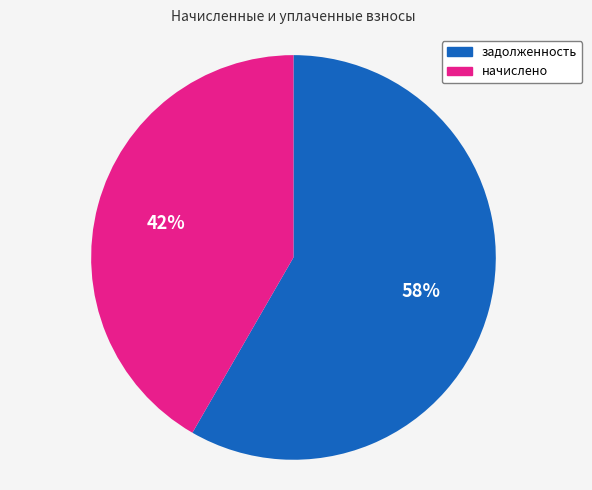

Is there a majority slice in this chart?

Yes